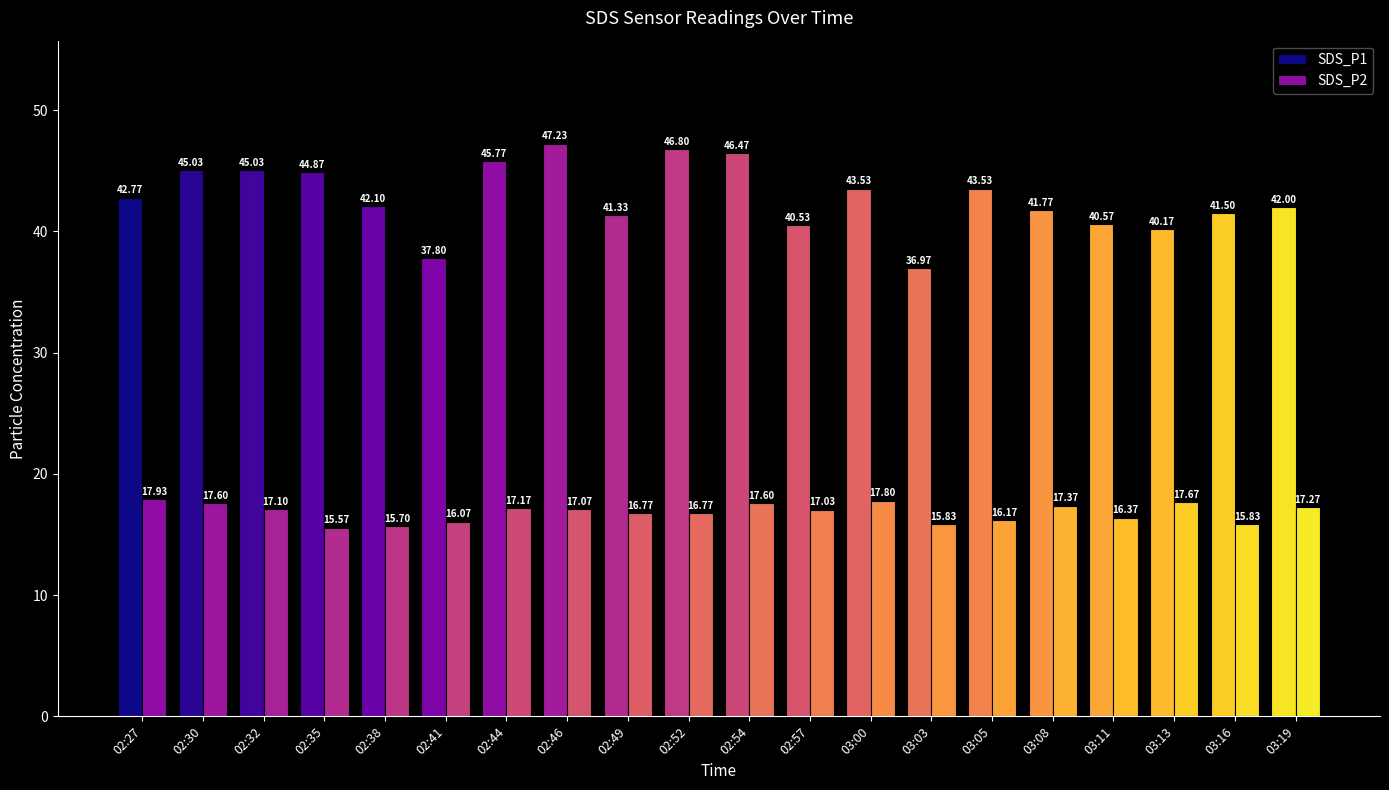

What is the minimum value for SDS_P1?

37.0